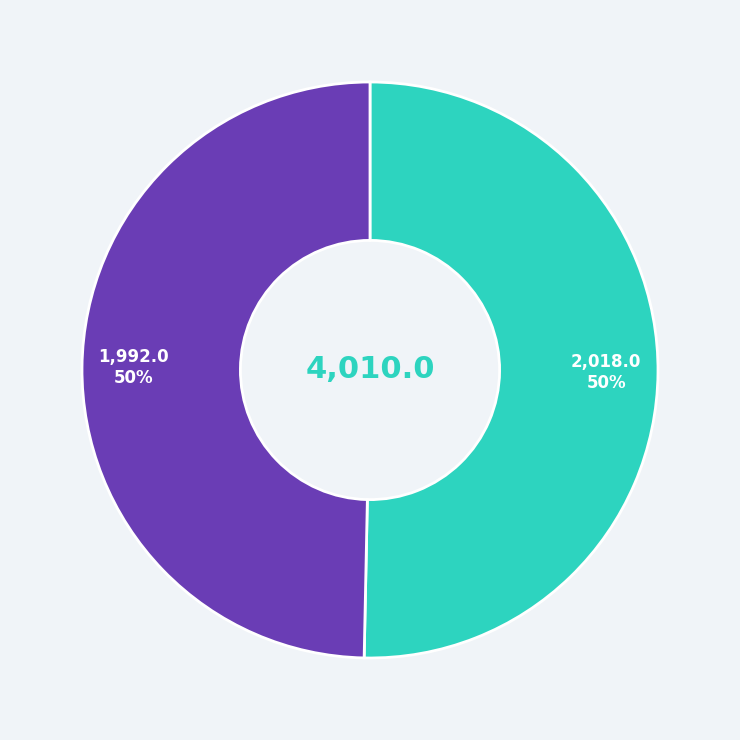

To the nearest percent, what is the average slice percentage?

50%